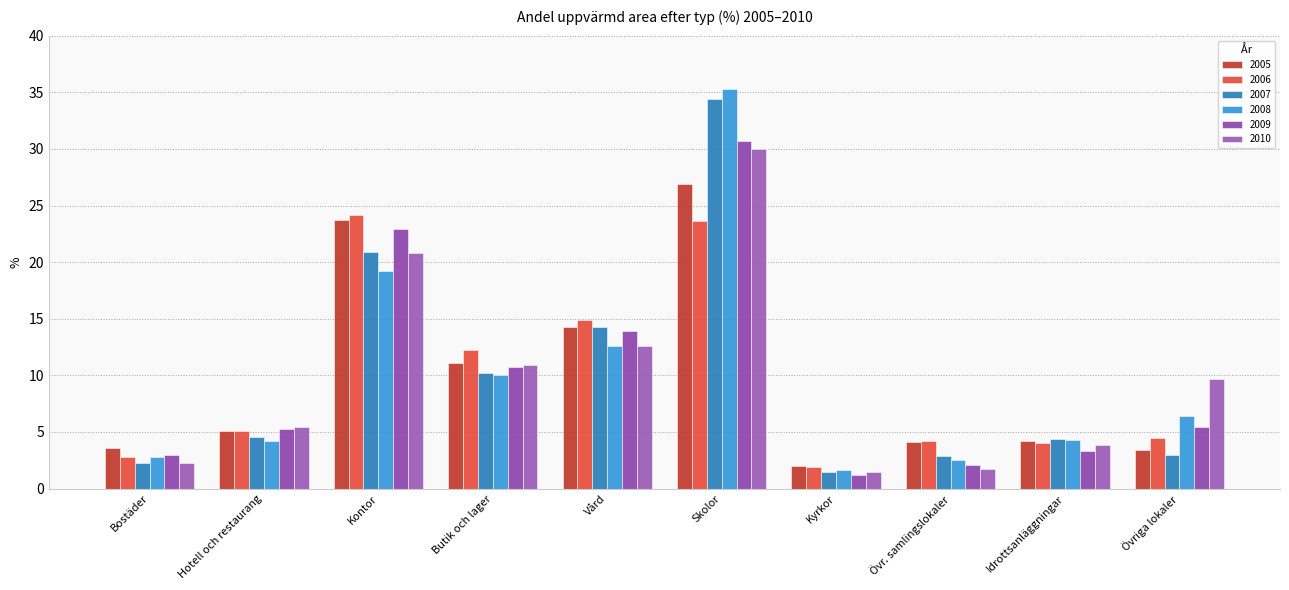

True or false: 2006 has a value of 12.2 at Butik och lager.

True